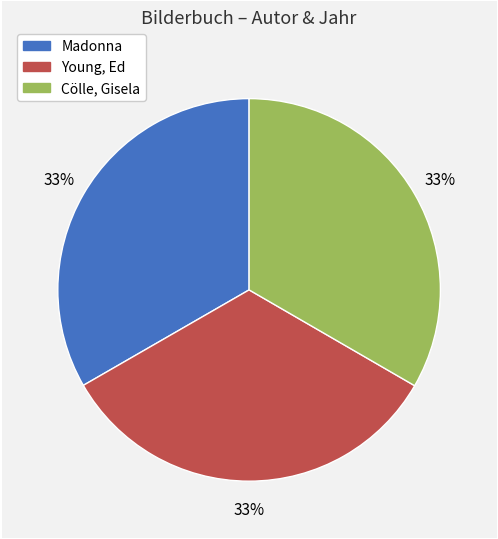

Is Cölle, Gisela the majority of the pie?

No